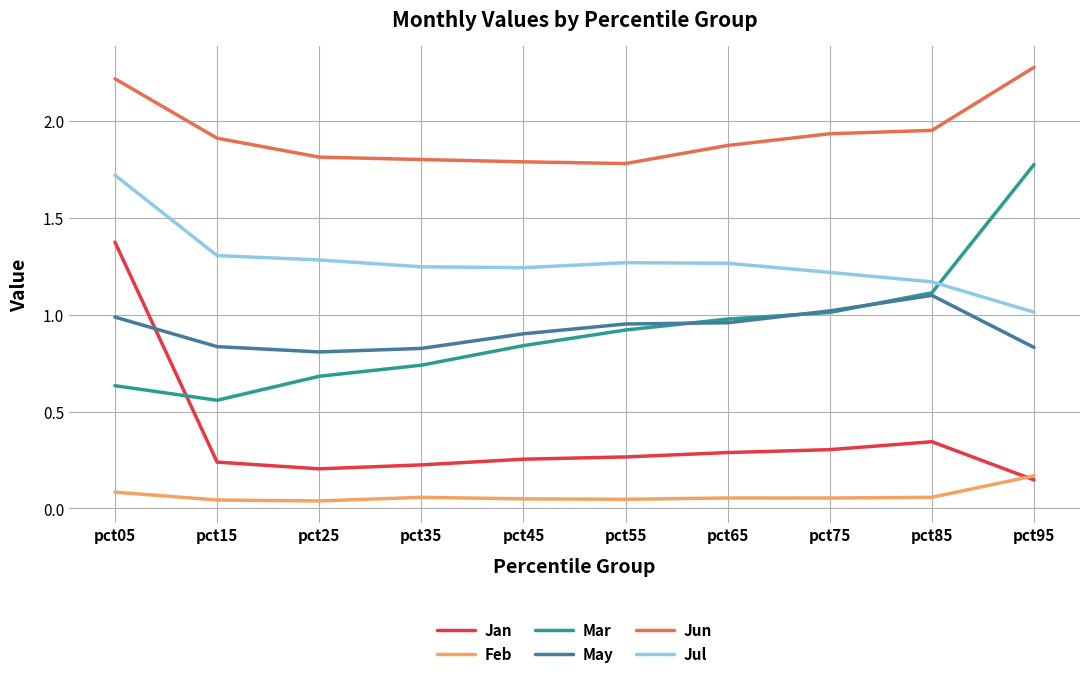

Read the Jun value at pct05.

2.2